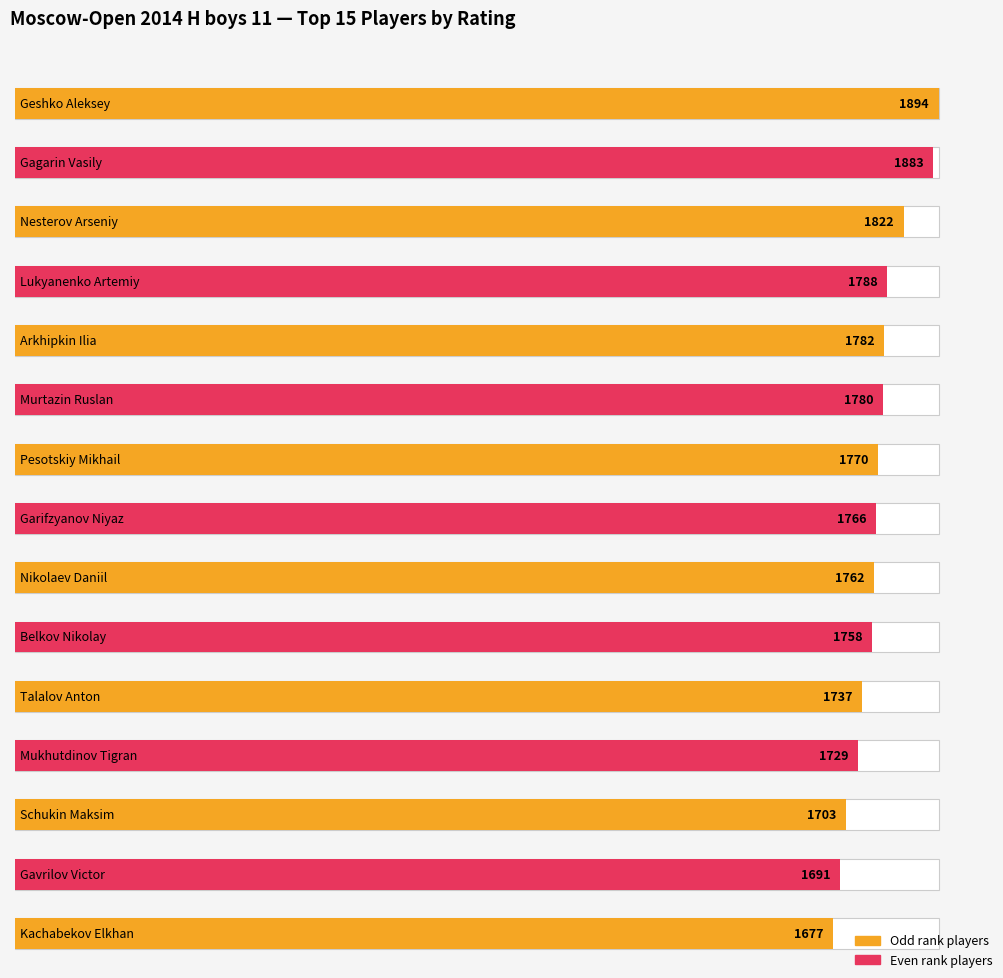

What is the value of the 1st bar from the left?

1894